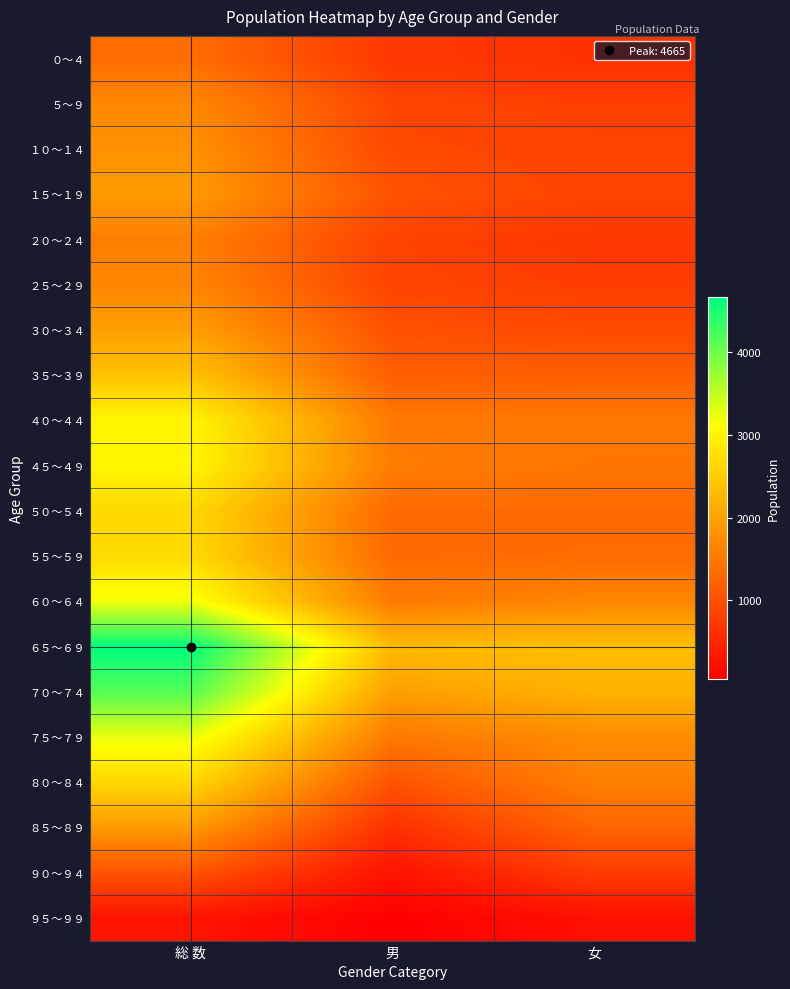

Reading left to right, extract all data points from this chart.

０～４: 総 数=1368	男=721	女=647
５～９: 総 数=1689	男=882	女=807
１０～１４: 総 数=1806	男=939	女=867
１５～１９: 総 数=1920	男=1057	女=863
２０～２４: 総 数=1578	男=852	女=726
２５～２９: 総 数=1664	男=869	女=795
３０～３４: 総 数=1969	男=1035	女=934
３５～３９: 総 数=2390	男=1183	女=1207
４０～４４: 総 数=3015	男=1515	女=1500
４５～４９: 総 数=3026	男=1561	女=1465
５０～５４: 総 数=2666	男=1328	女=1338
５５～５９: 総 数=2686	男=1337	女=1349
６０～６４: 総 数=3201	男=1535	女=1666
６５～６９: 総 数=4665	男=2308	女=2357
７０～７４: 総 数=4155	男=1962	女=2193
７５～７９: 総 数=3252	男=1506	女=1746
８０～８４: 総 数=2642	男=1055	女=1587
８５～８９: 総 数=1909	男=643	女=1266
９０～９４: 総 数=1045	男=274	女=771
９５～９９: 総 数=295	男=47	女=248